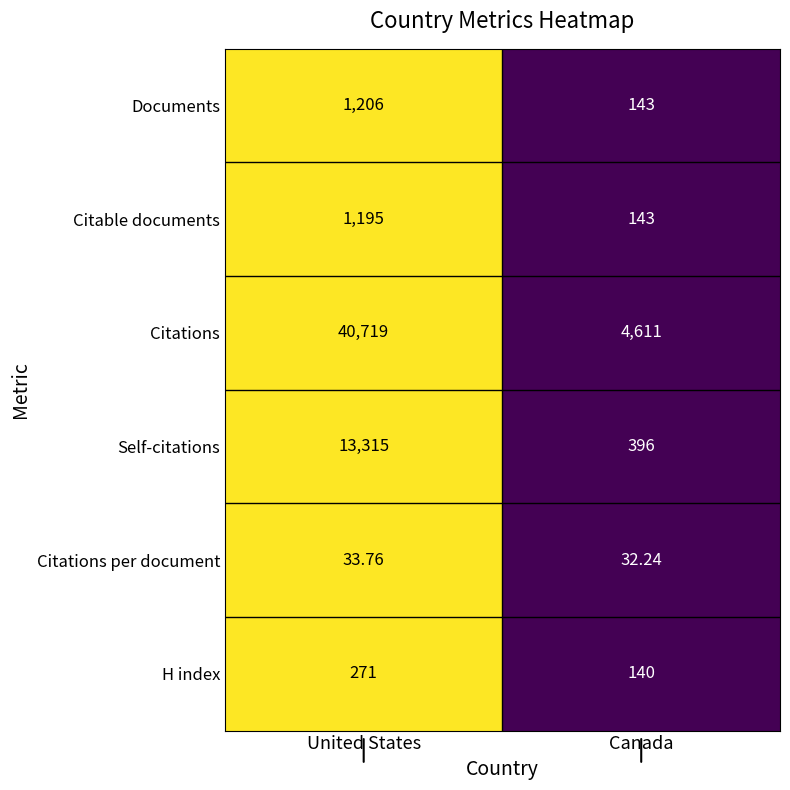

Which series has the largest total across all categories?

Citations